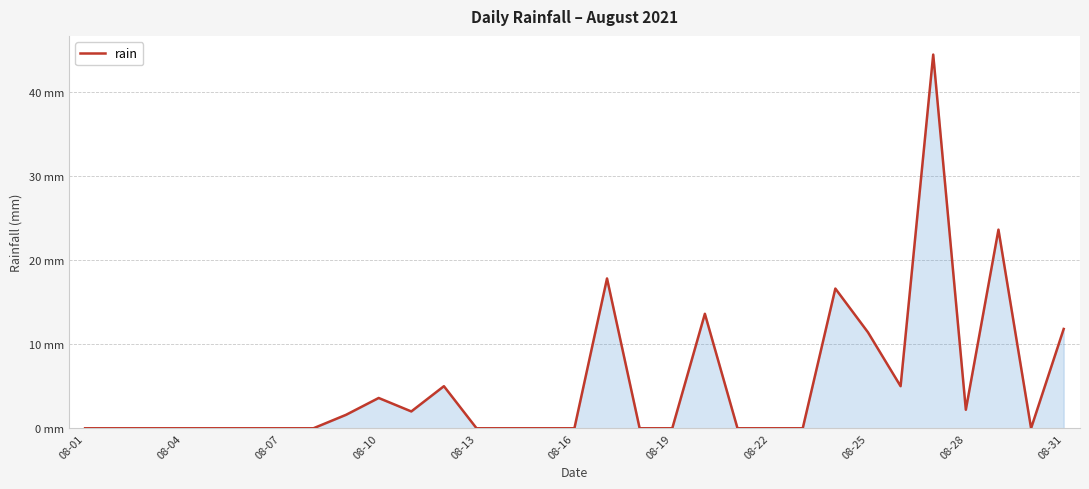

Reading right to left, what are all the values shown in this chart?

11.8	0.0	23.6	2.2	44.4	5.0	11.4	16.6	0.0	0.0	0.0	13.6	0.0	0.0	17.8	0.0	0.0	0.0	0.0	5.0	2.0	3.6	1.6	0.0	0.0	0.0	0.0	0.0	0.0	0.0	0.0